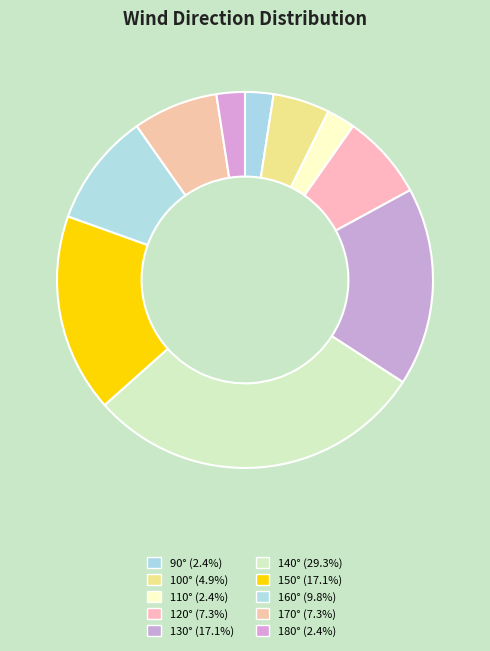

How many segments does this pie chart have?

10